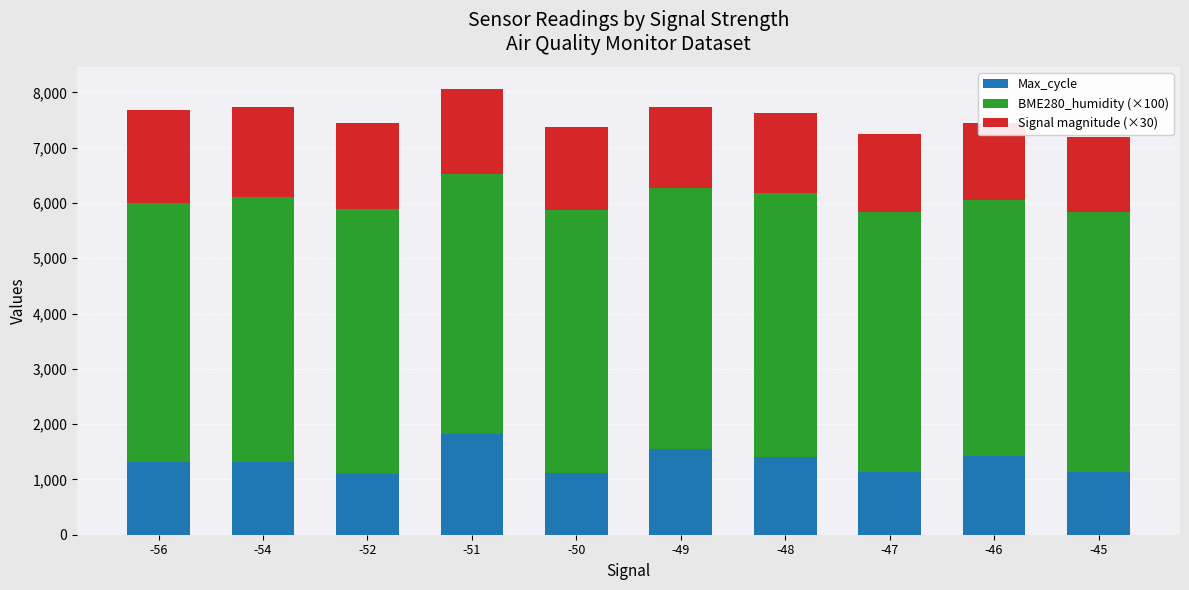

What are all the series names shown in the legend?

Max_cycle, BME280_humidity (×100), Signal magnitude (×30)